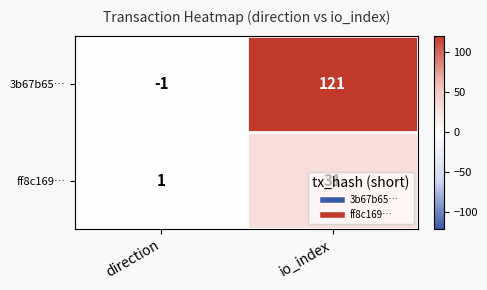

Which label corresponds to the smallest value in the chart?

direction